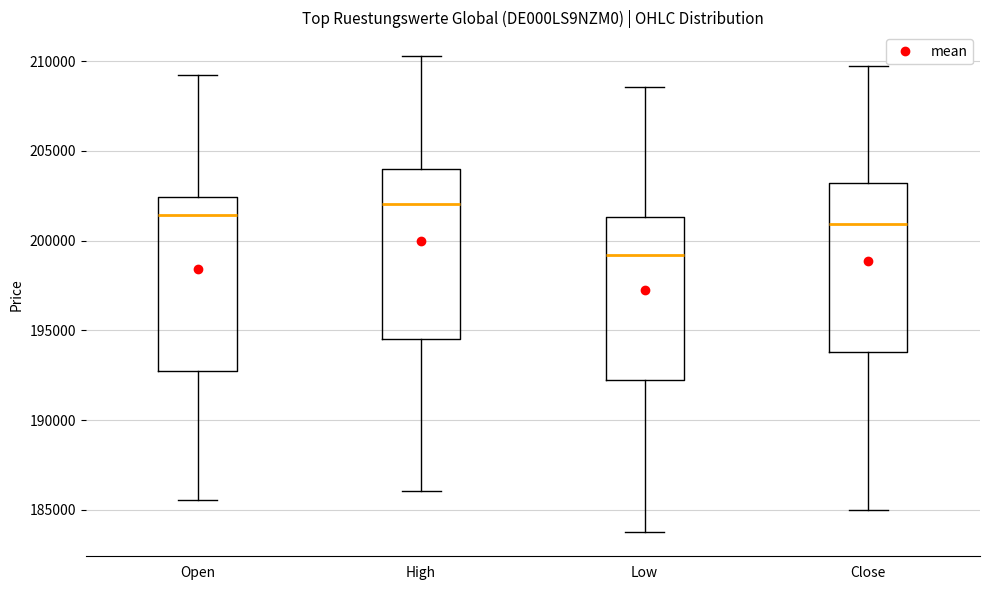

Which box has the highest median line?

High